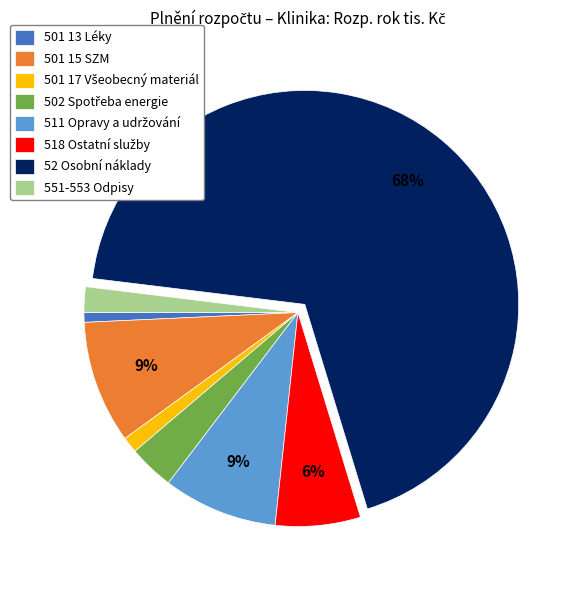

Is there a majority slice in this chart?

Yes